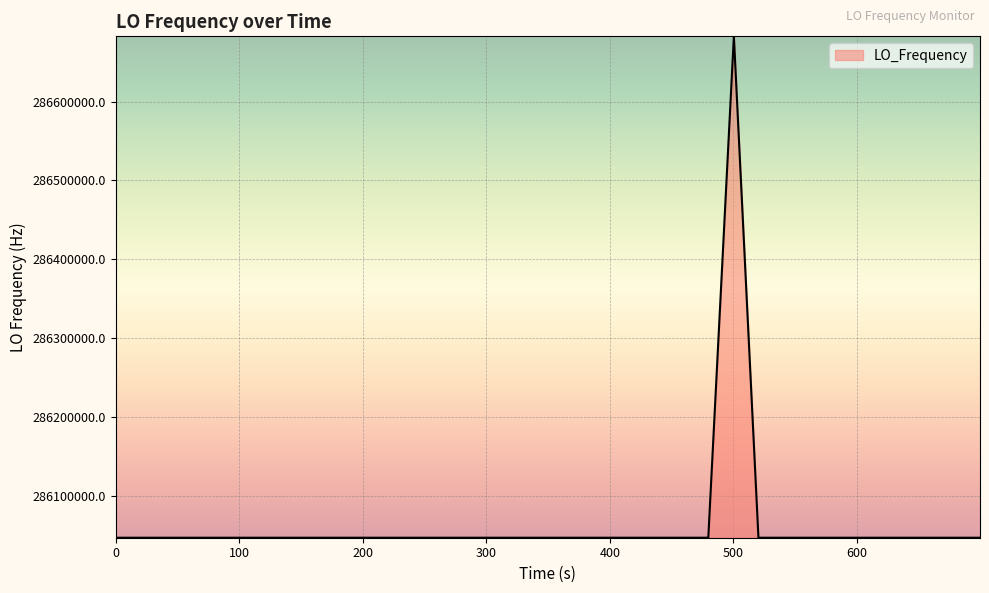

What is the smallest value displayed?

286046996.5